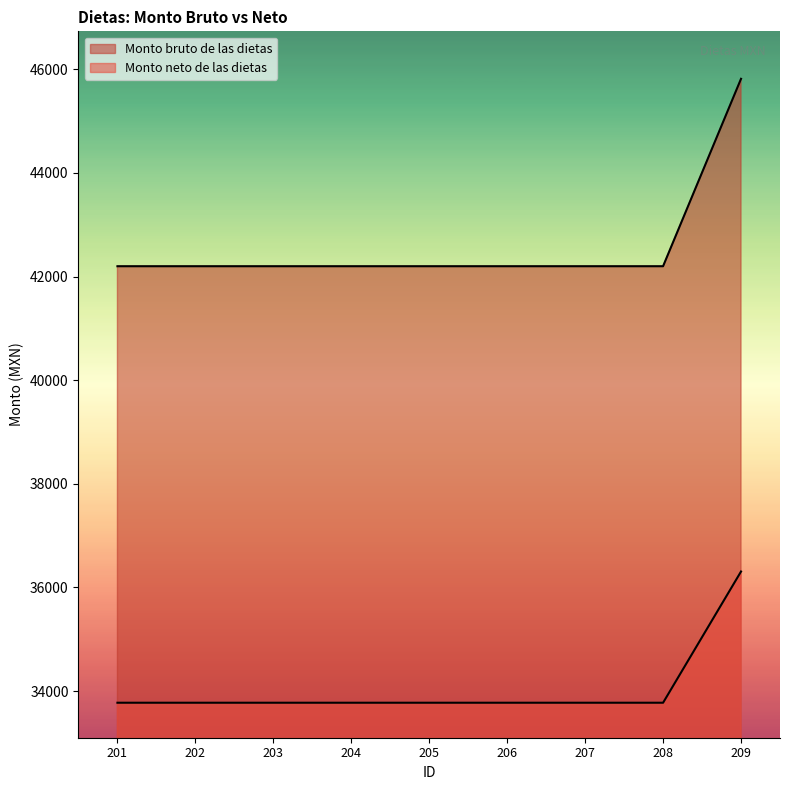

Reading left to right, list all the values displayed in this chart.

Monto bruto de las dietas: 42200	42200	42200	42200	42200	42200	42200	42200	45818
Monto neto de las dietas: 33774	33774	33774	33774	33774	33774	33774	33774	36307